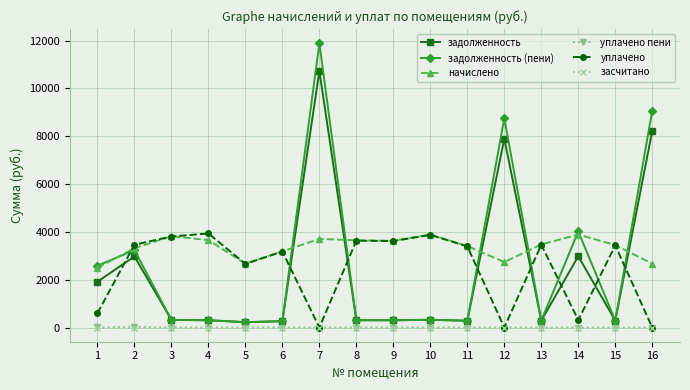

True or false: задолженность and начислено cross at least once.

True